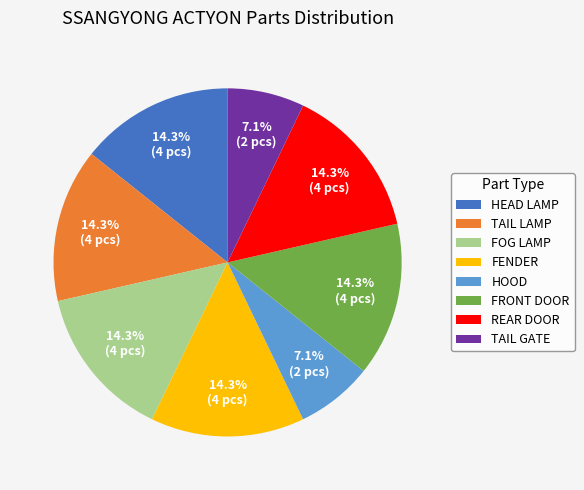

What percentage is NOT represented by TAIL GATE?

92.9%